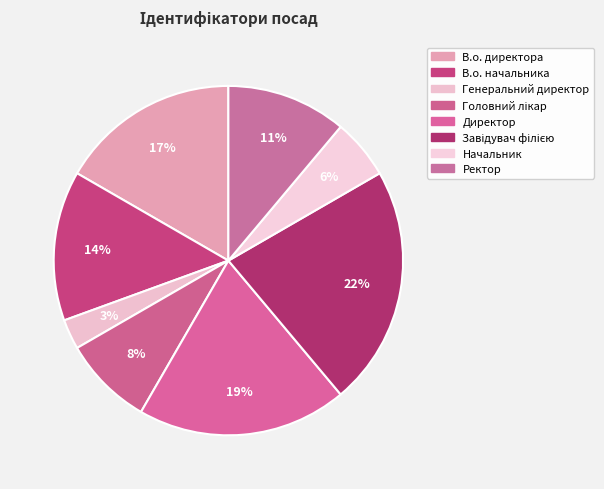

The Начальник slice represents 1% of the pie. True or false?

False